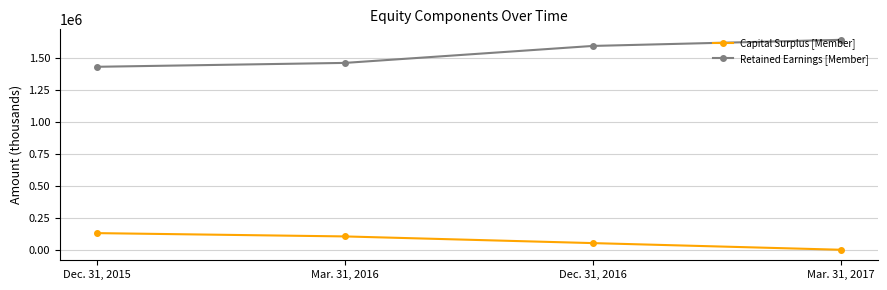

Rank the series at Mar. 31, 2017 from lowest to highest value.

Capital Surplus [Member], Retained Earnings [Member]